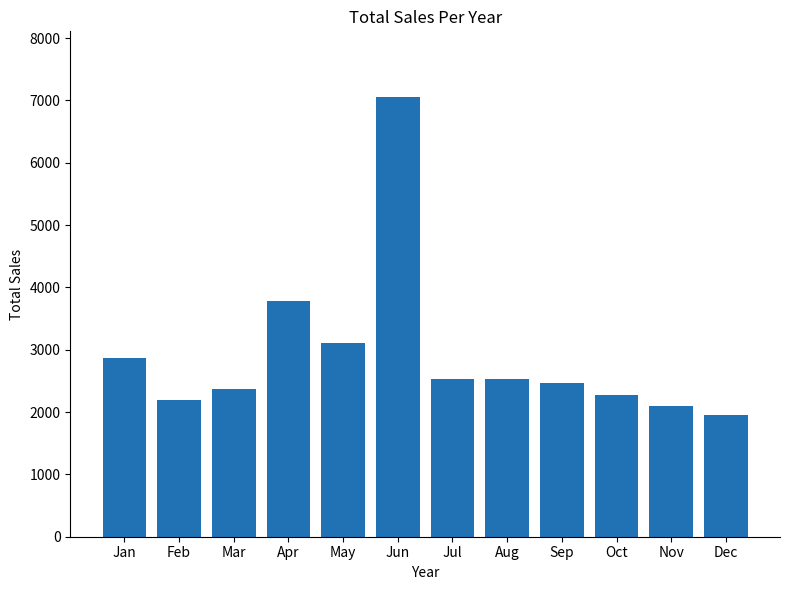

Does the chart contain stacked bars?

No